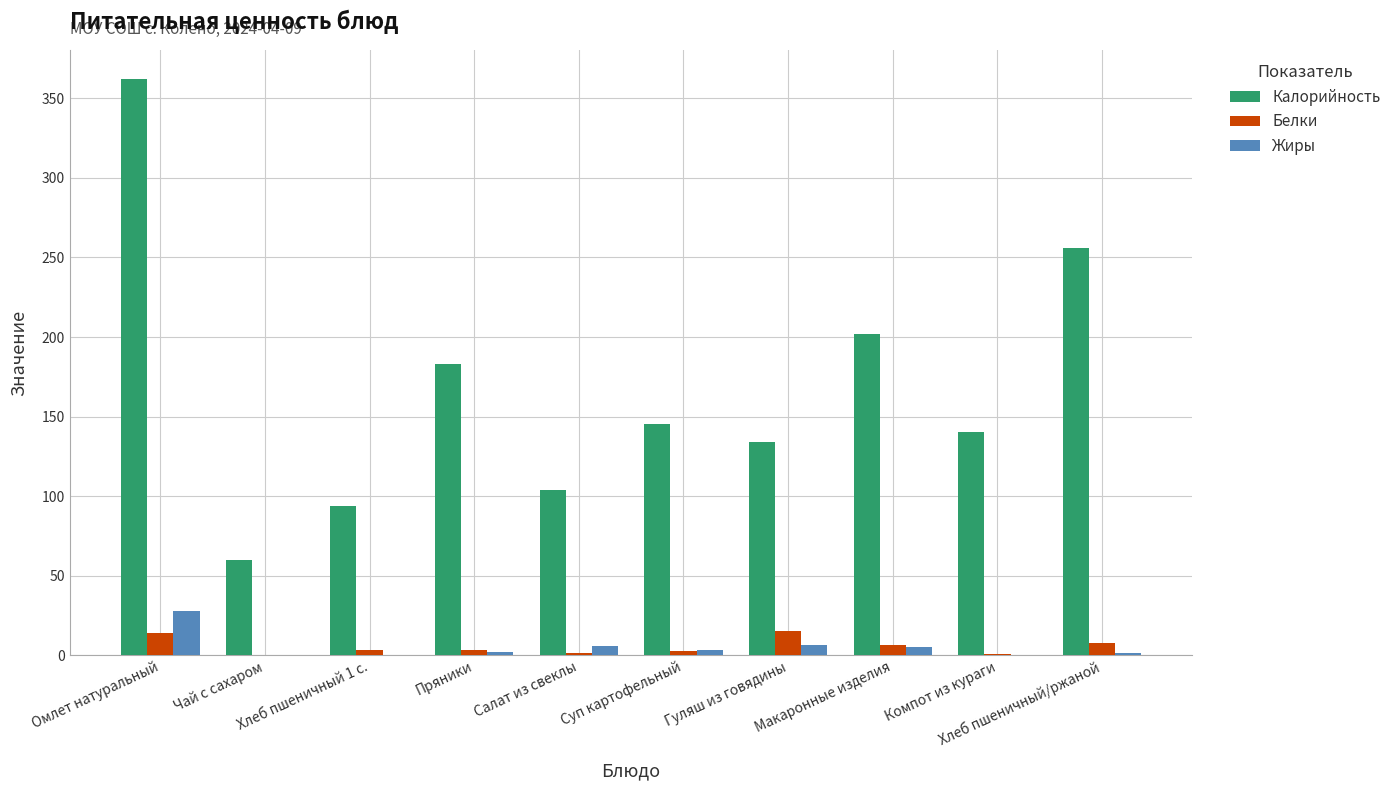

Count the number of data series in this chart.

3